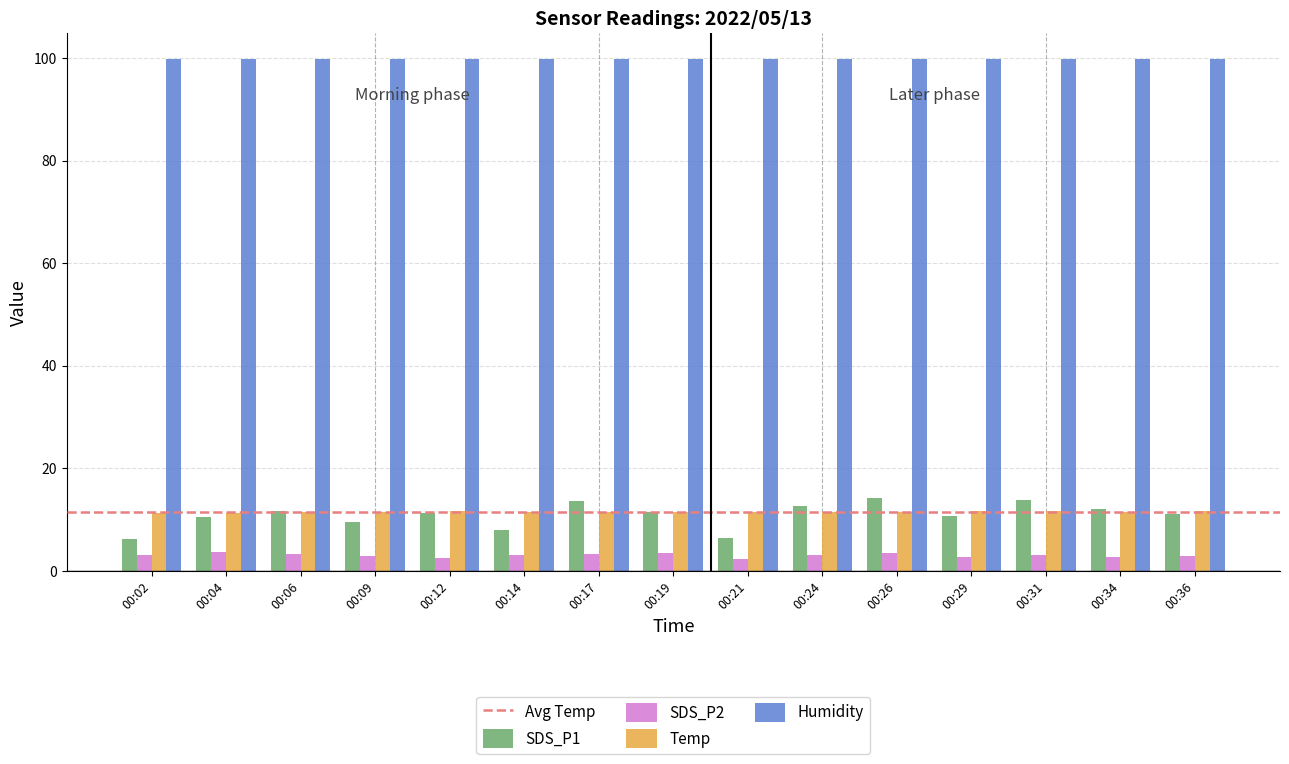

True or false: SDS_P1 has a value of 7.2 at 00:36.

False